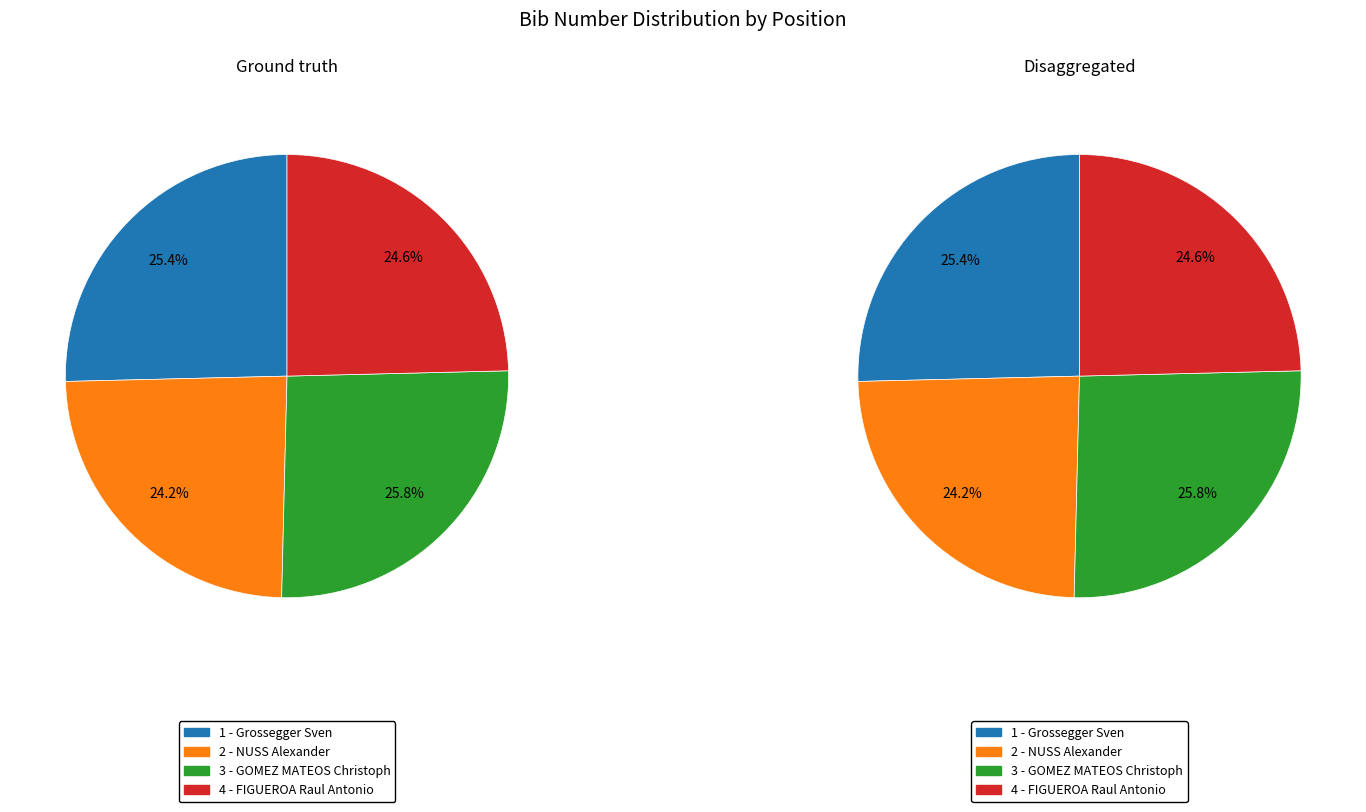

What is the total percentage of 1 - Grossegger Sven and 4 - FIGUEROA Raul Antonio?

50.0%